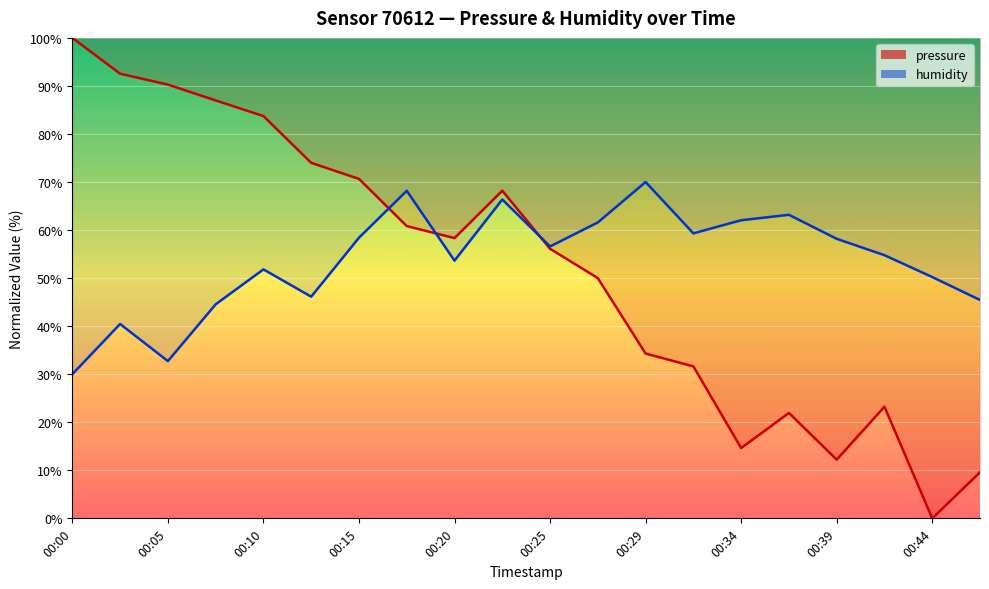

What is the difference between the second highest and second lowest values in the humidity series?

35.5